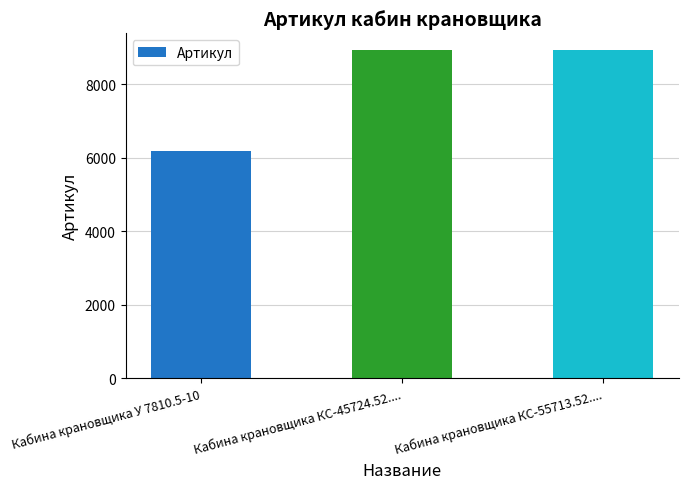

What is the smallest value displayed?

6196